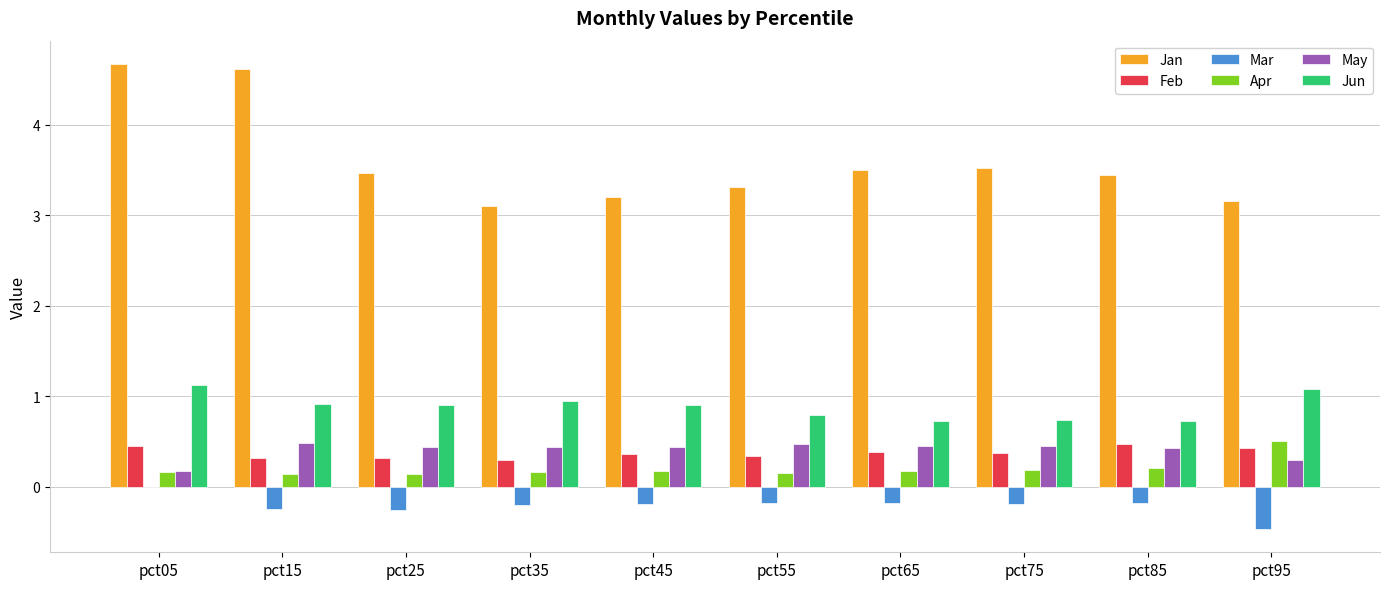

What value does the Feb series have at pct35?

0.3